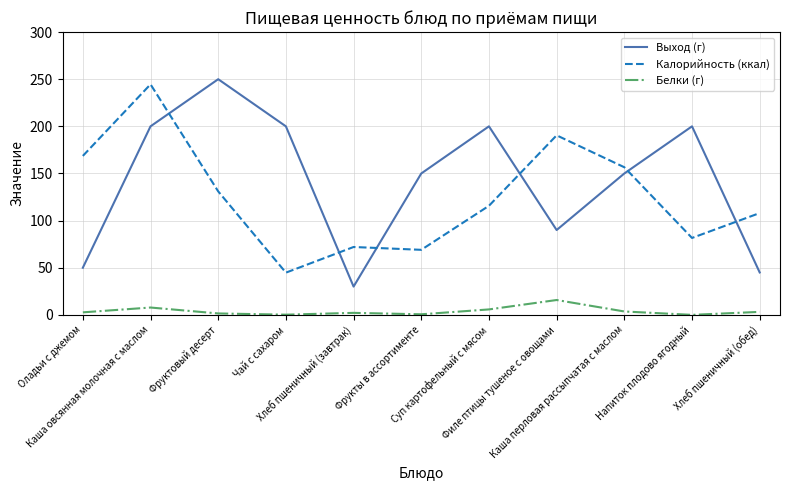

Which series has the widest spread of values?

Выход (г)